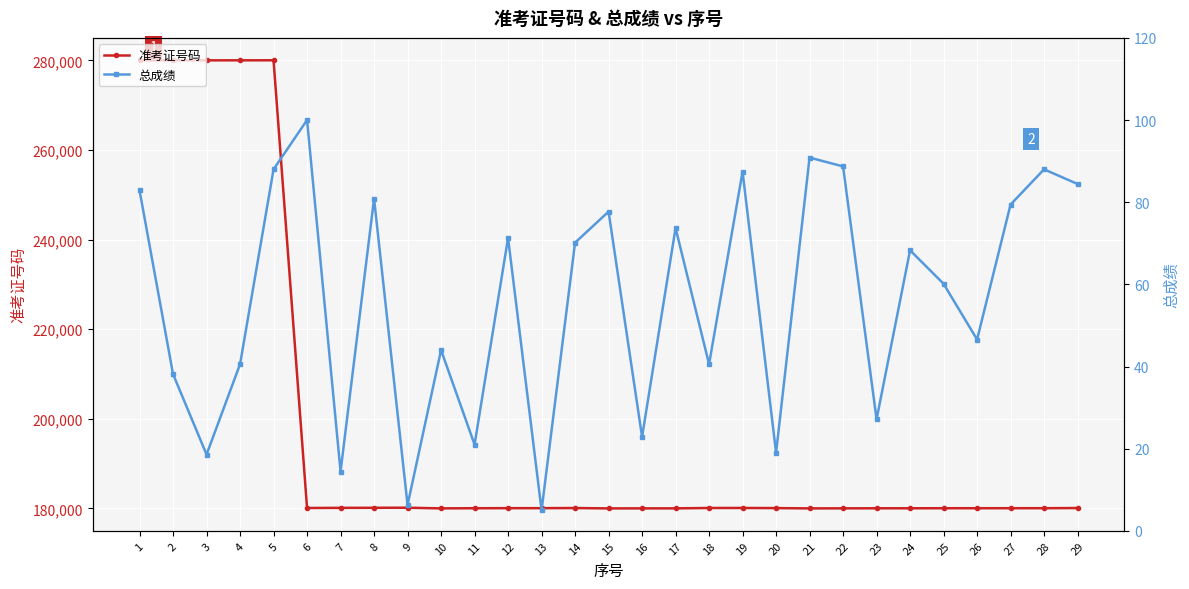

Reading left to right, transcribe all the data shown in this chart.

准考证号码: 1=280009.0	2=280026.0	3=280029.0	4=280034.0	5=280040.0	6=180097.0	7=180124.0	8=180140.0	9=180157.0	10=180007.0	11=180040.0	12=180055.0	13=180057.0	14=180086.0	15=180001.0	16=180009.0	17=180010.0	18=180098.0	19=180099.0	20=180072.0	21=180004.0	22=180013.0	23=180027.0	24=180030.0	25=180042.0	26=180043.0	27=180045.0	28=180048.0	29=180084.0
总成绩: 1=82.9	2=38.1	3=18.6	4=40.6	5=88.0	6=100.0	7=14.4	8=80.9	9=6.3	10=44.0	11=21.0	12=71.3	13=5.0	14=70.1	15=77.7	16=22.9	17=73.7	18=40.6	19=87.4	20=19.0	21=90.9	22=88.7	23=27.1	24=68.3	25=60.1	26=46.6	27=79.4	28=88.0	29=84.4